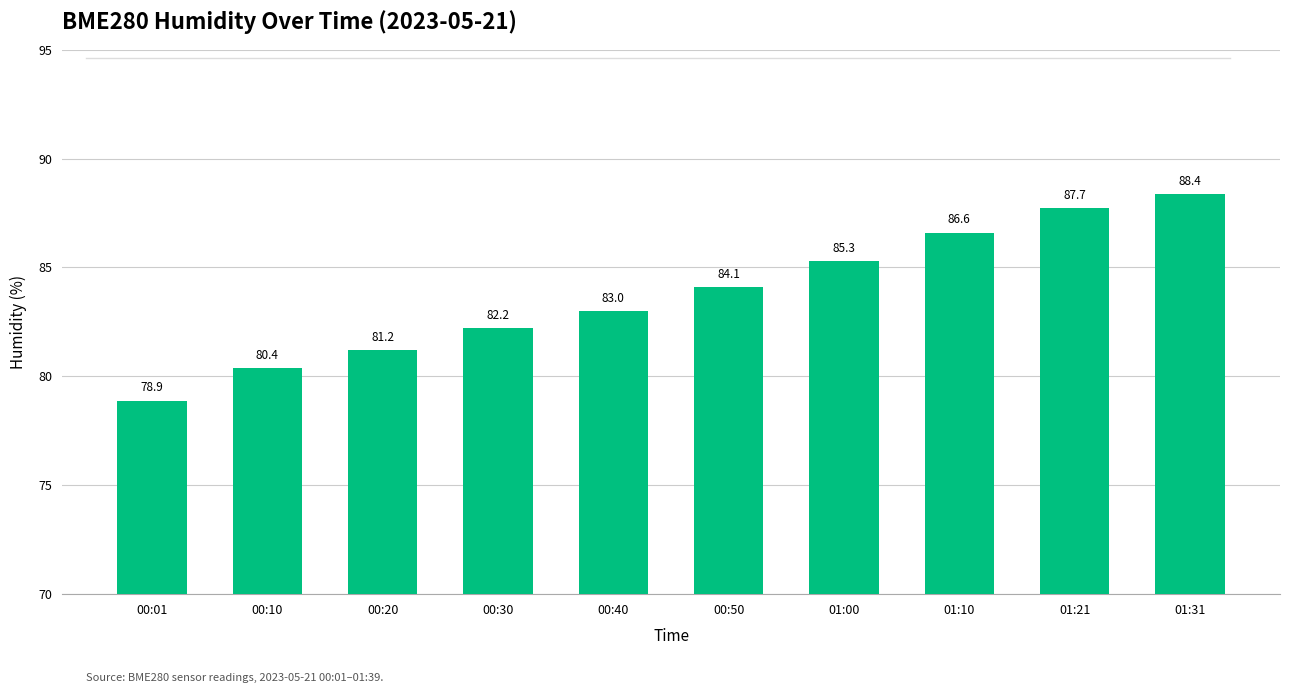

What is the change in value from 00:30 to 01:31?

+6.2